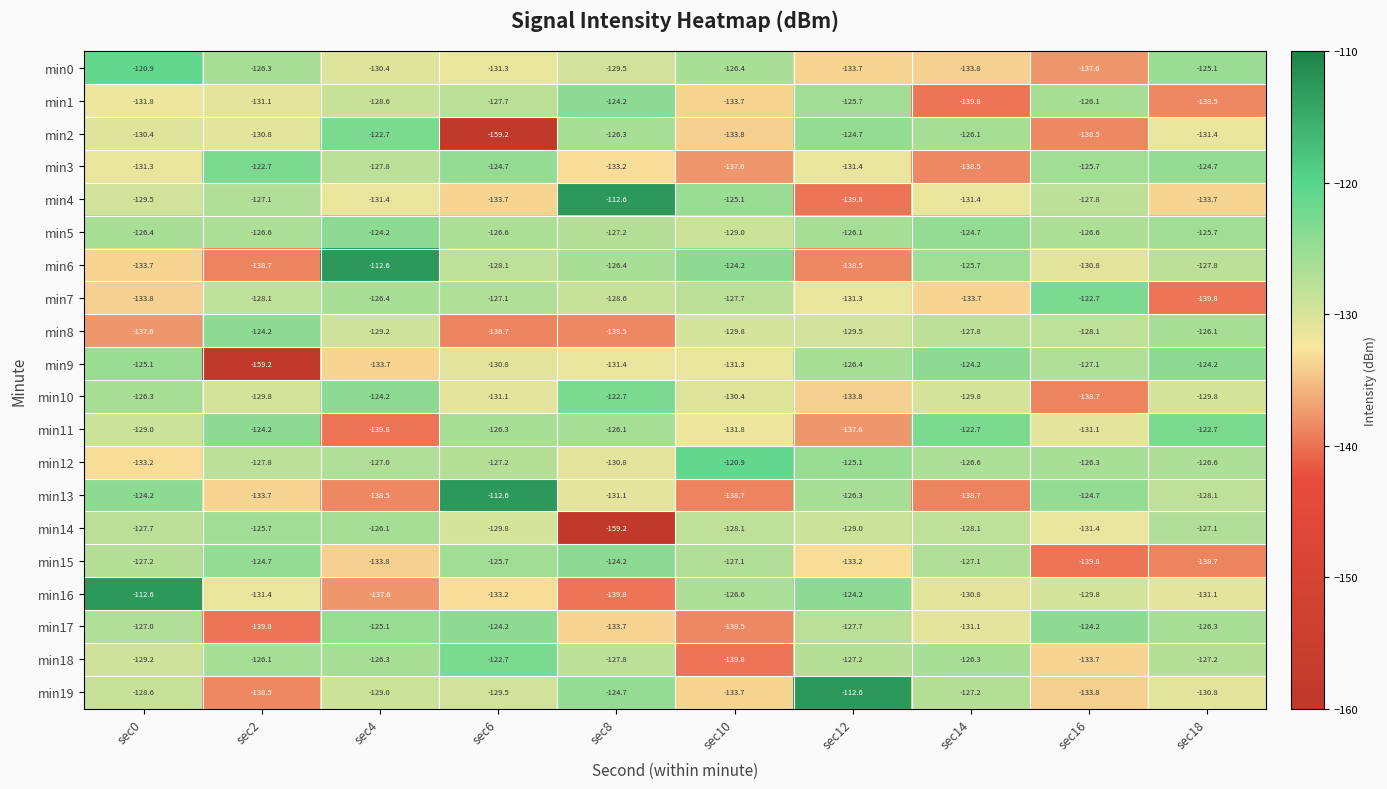

What is the spread (max minus min) of values at sec12?

27.2